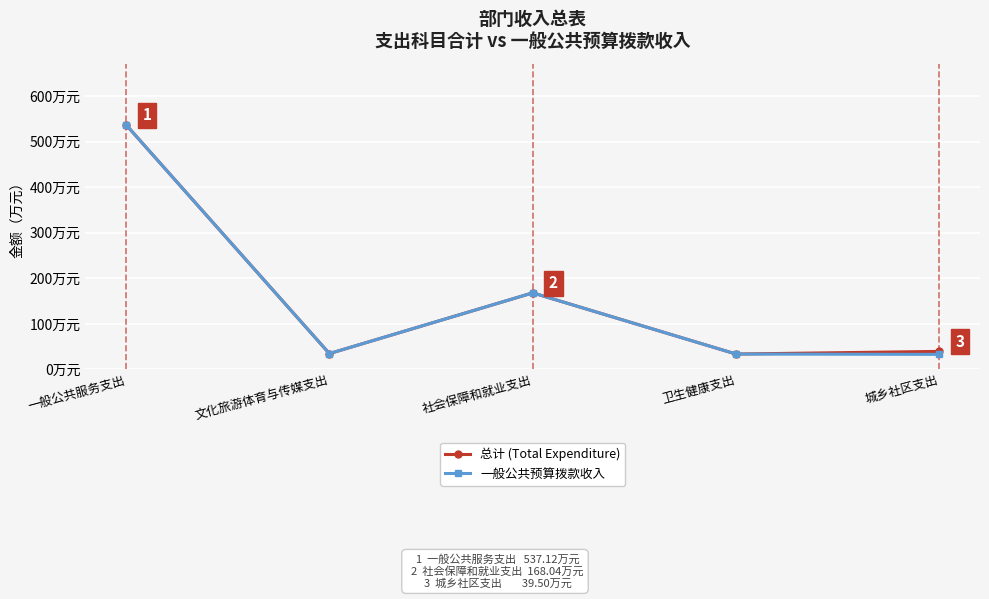

True or false: 总计 (Total Expenditure) and 一般公共预算拨款收入 intersect in this chart.

False